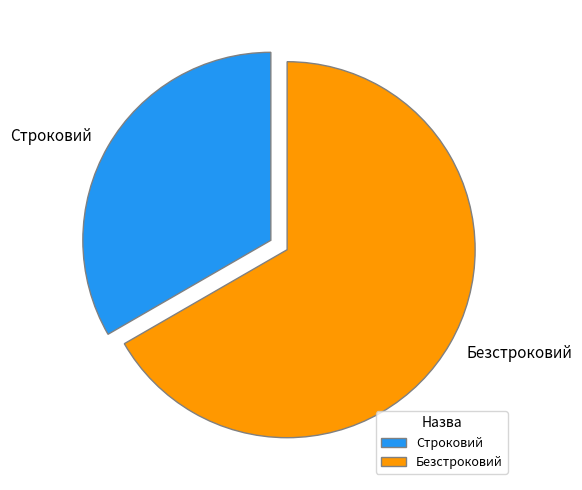

Count the number of slices in the pie.

2